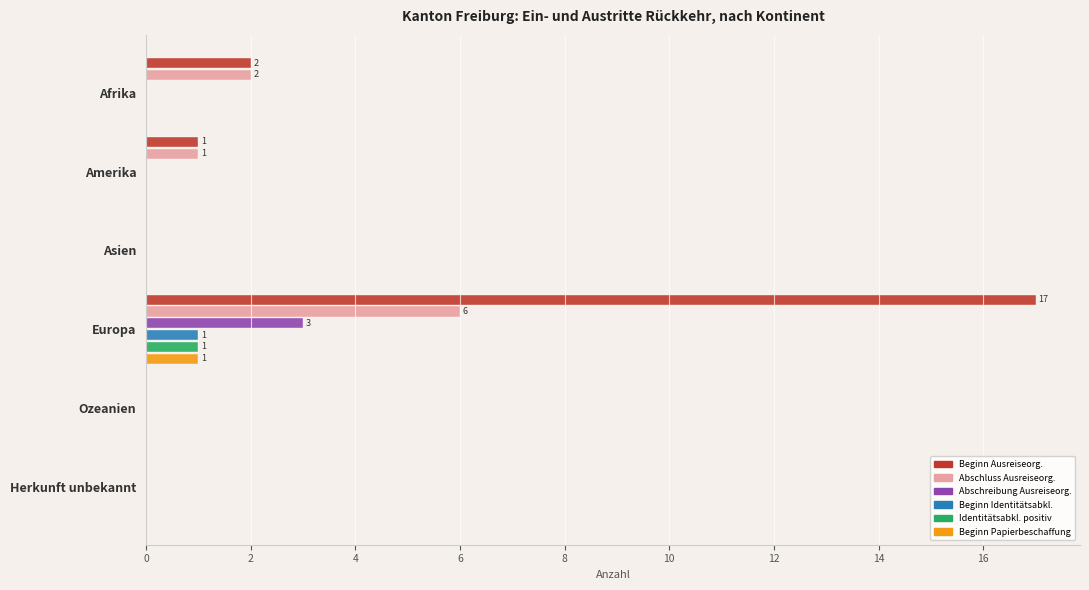

What is the total value across all series at Europa?

29